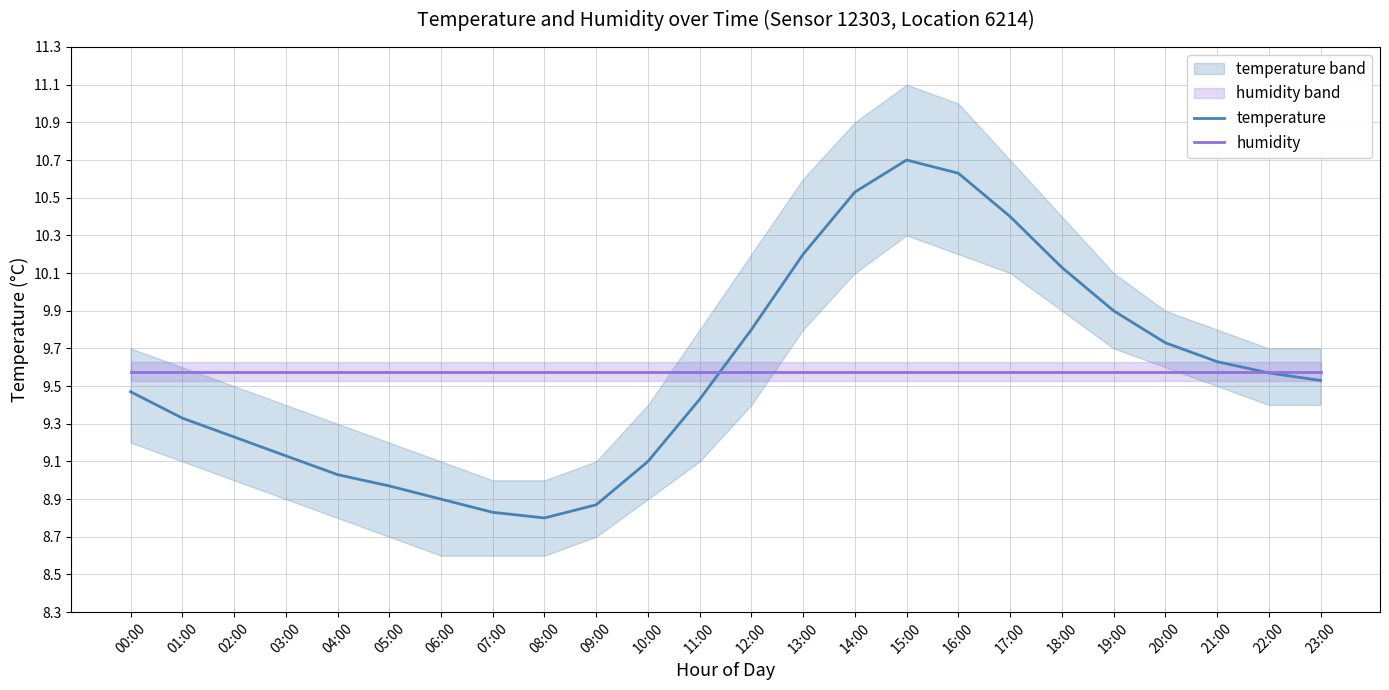

True or false: humidity has a value of 9.6 at 22:00.

True